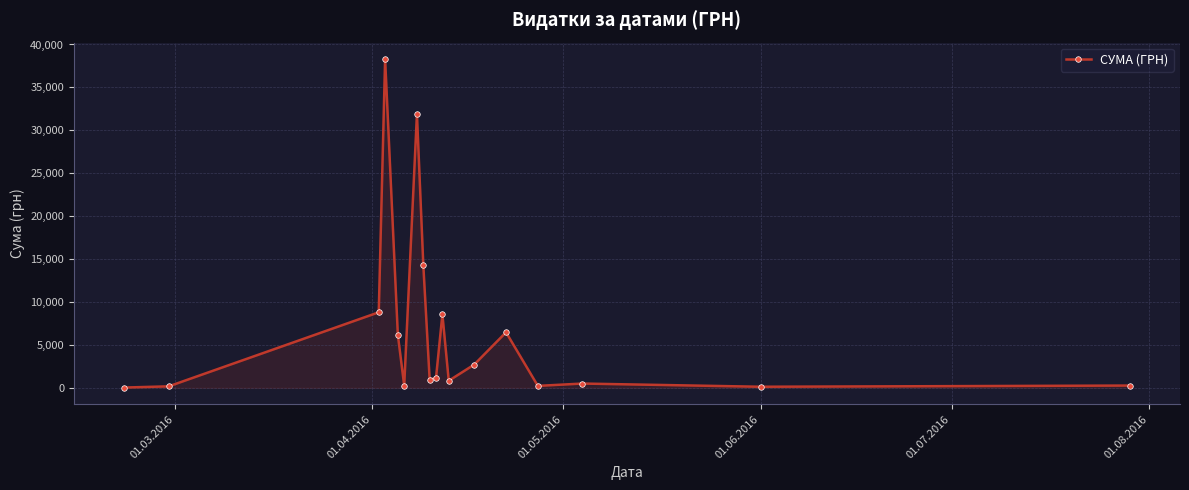

What is the smallest value displayed?

38.5